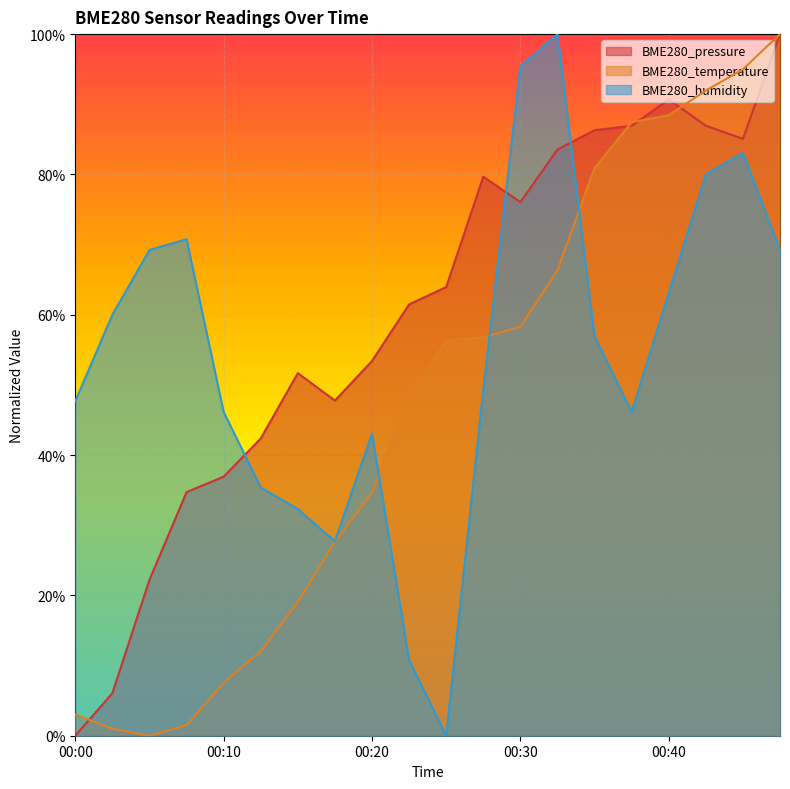

At how many categories does at least one series exceed 0?

20